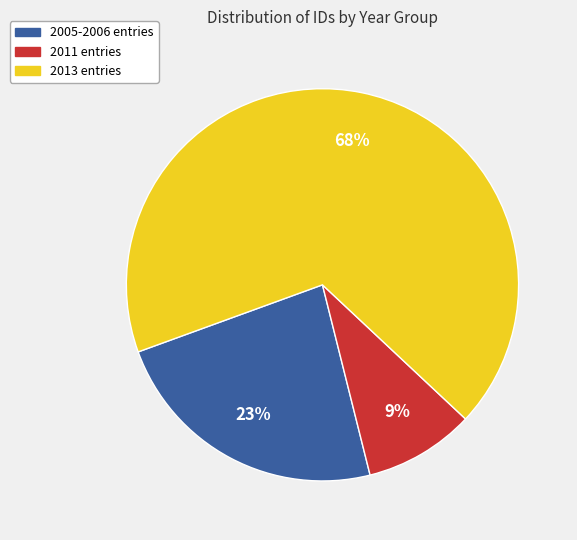

How many slices are in this pie chart?

3